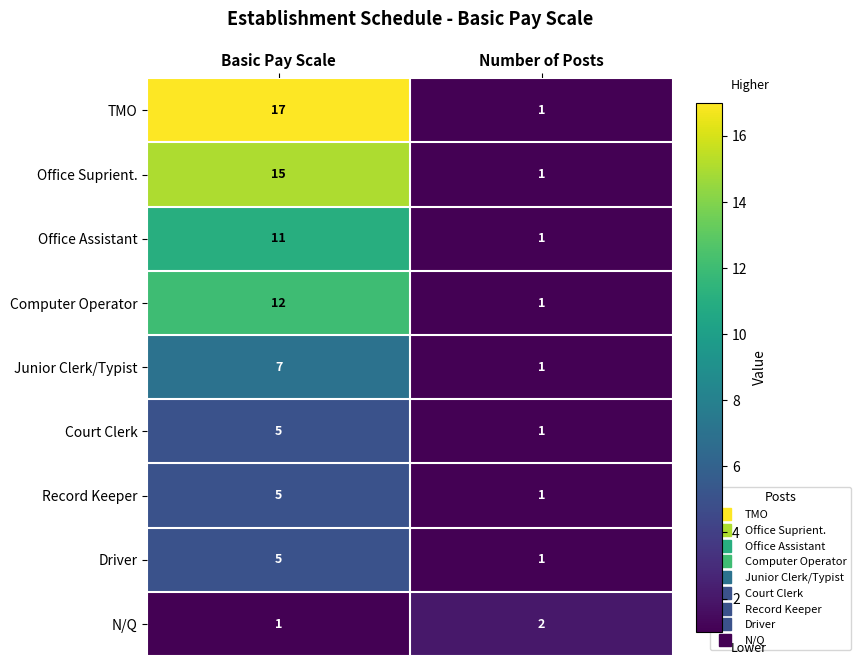

What is the sum of the Office Assistant values at Basic Pay Scale and Number of Posts?

12